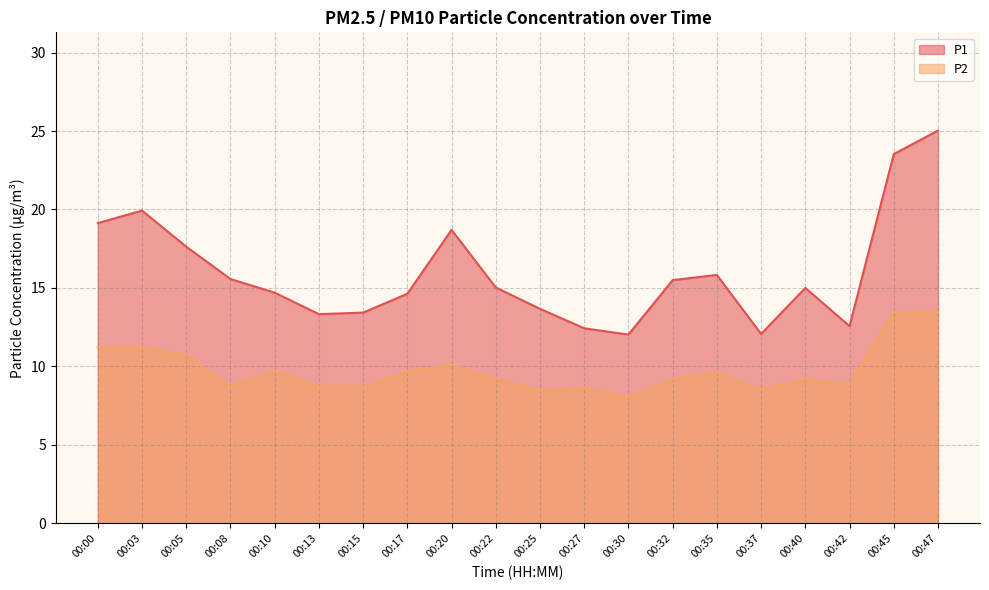

Which label corresponds to the smallest value in the chart?

00:30